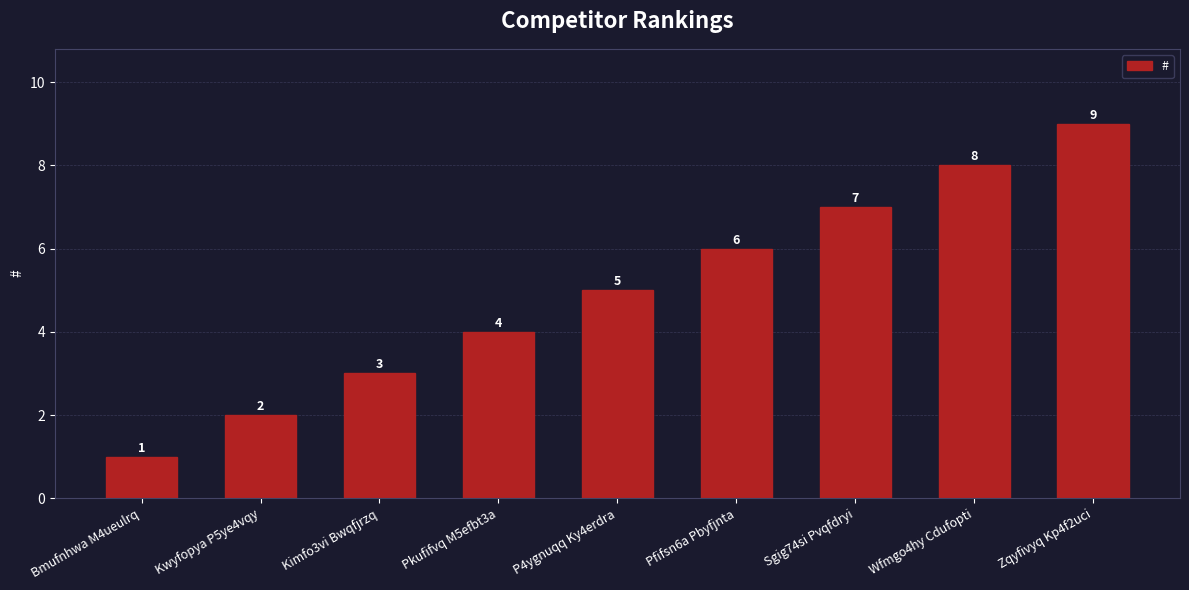

Count the number of data series in this chart.

1